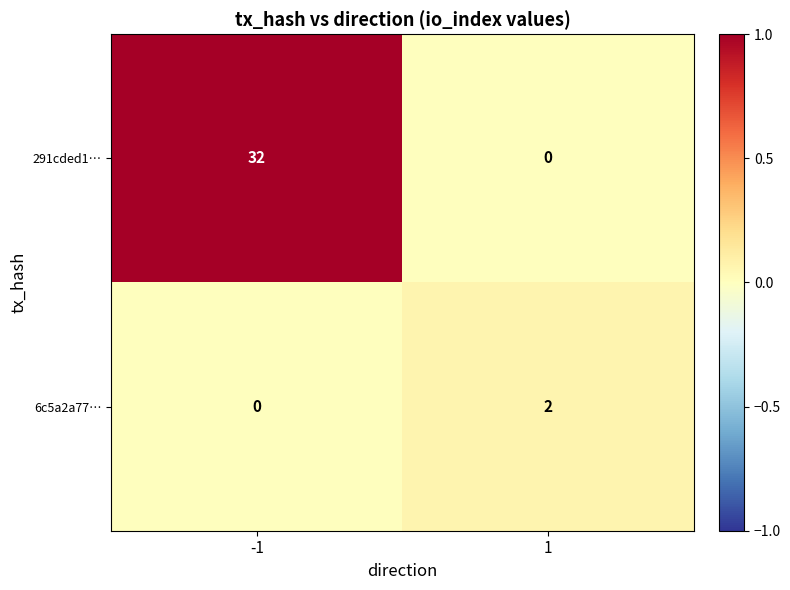

Reading left to right, what are all the values shown in this chart?

291cded1…: -1=32	1=0
6c5a2a77…: -1=0	1=2